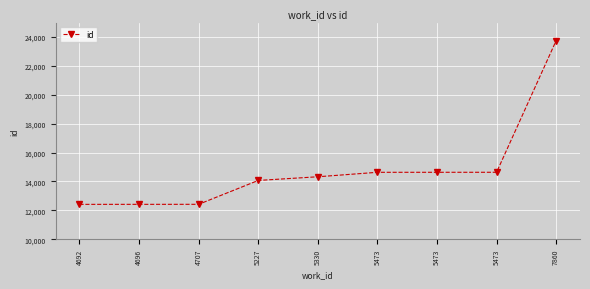

How many lines are shown in the chart?

1